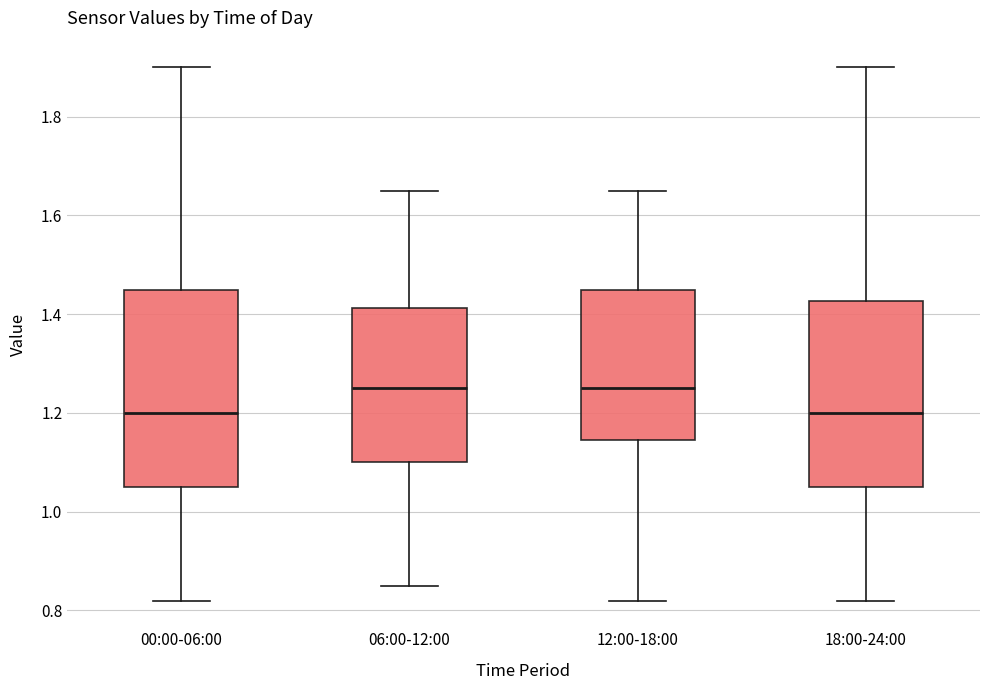

Reading left to right, transcribe this box plot: for each box, give where its median line is, the range the box spans, and where its two whiskers end, as read against the y-axis. The values are not printed on the chart, so give them approximately, as read against the axis.

00:00-06:00: median 1.20, box 1.06 to 1.46, whiskers 0.82 to 1.90
06:00-12:00: median 1.26, box 1.10 to 1.42, whiskers 0.86 to 1.66
12:00-18:00: median 1.26, box 1.14 to 1.46, whiskers 0.82 to 1.66
18:00-24:00: median 1.20, box 1.06 to 1.42, whiskers 0.82 to 1.90